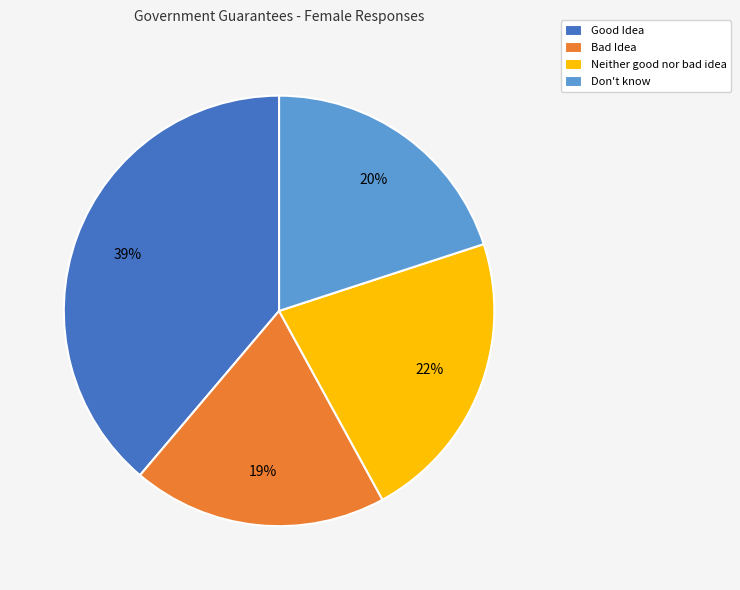

What is the largest slice in the pie chart?

Good Idea